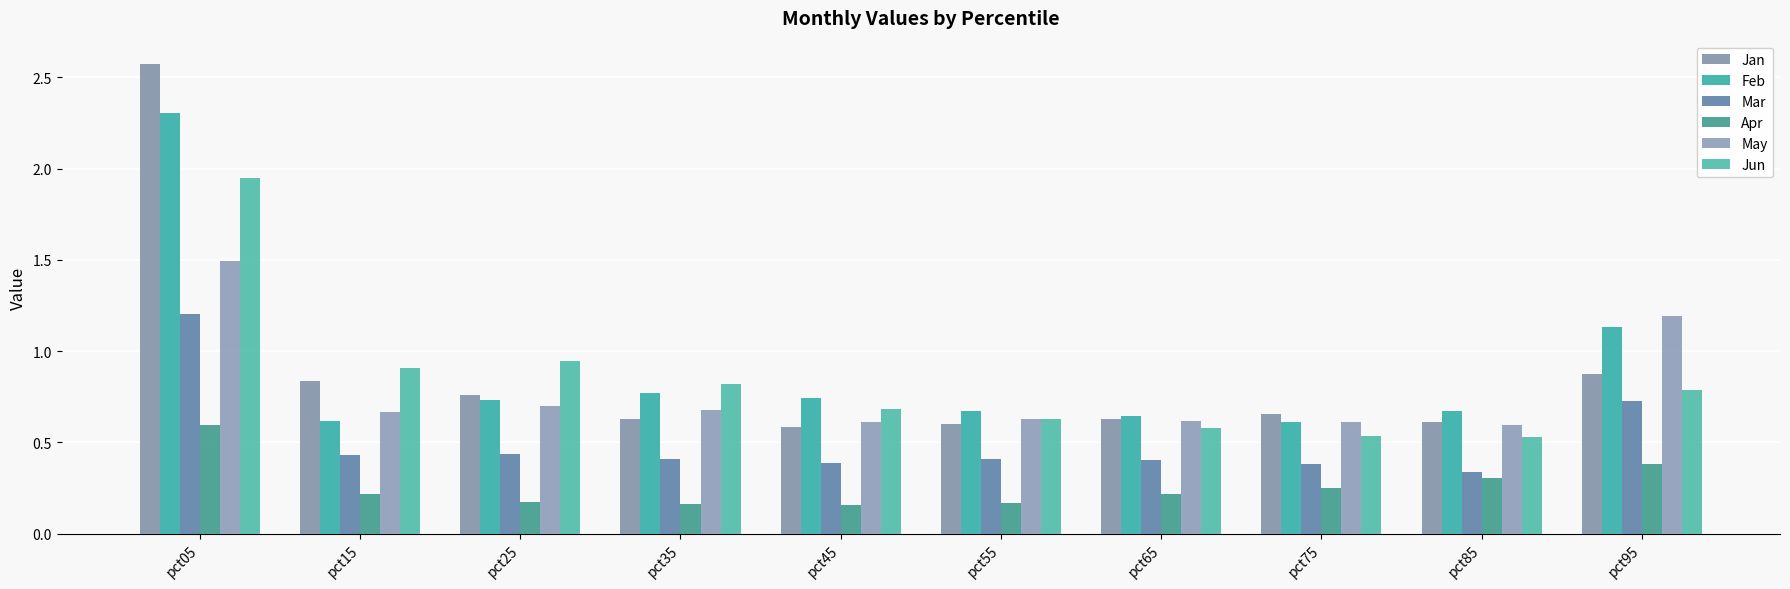

What is the sum of the May values at pct45 and pct15?

1.3